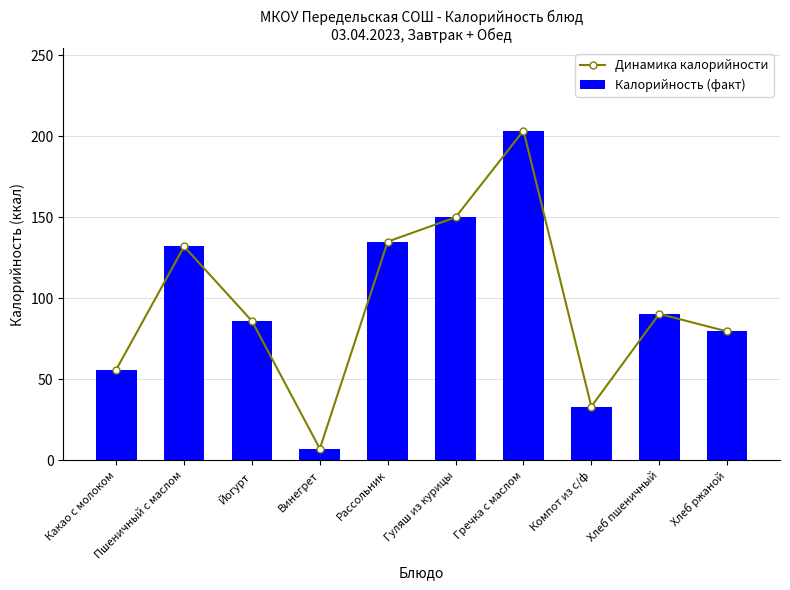

At which category does the chart reach its minimum across all series?

Винегрет